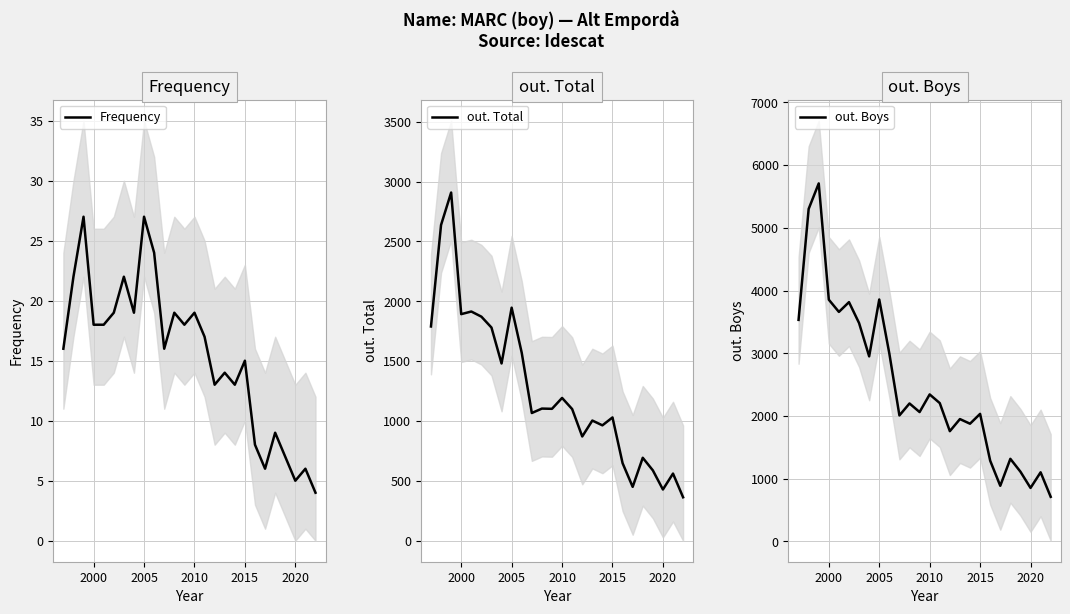

Is the value of out. Total at 25 greater than the value of out. Boys at 21?

No